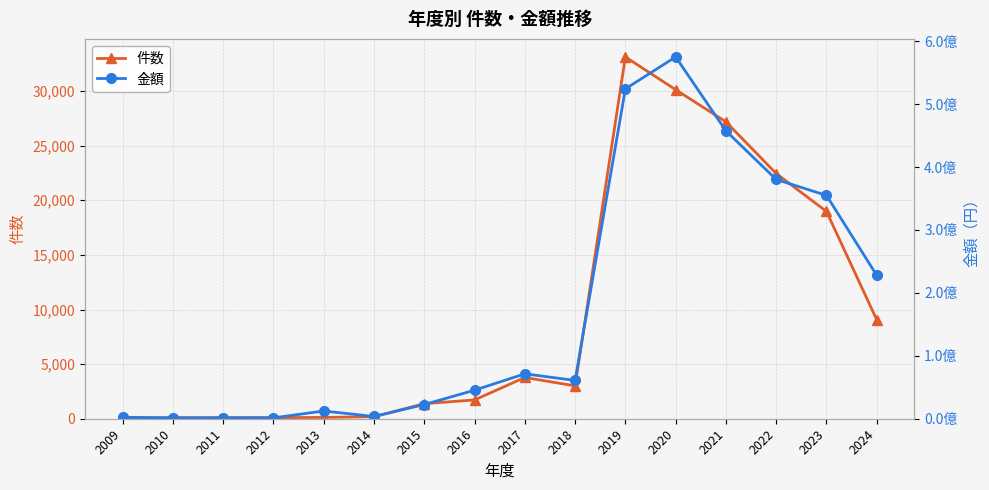

What is the smallest value displayed?

47